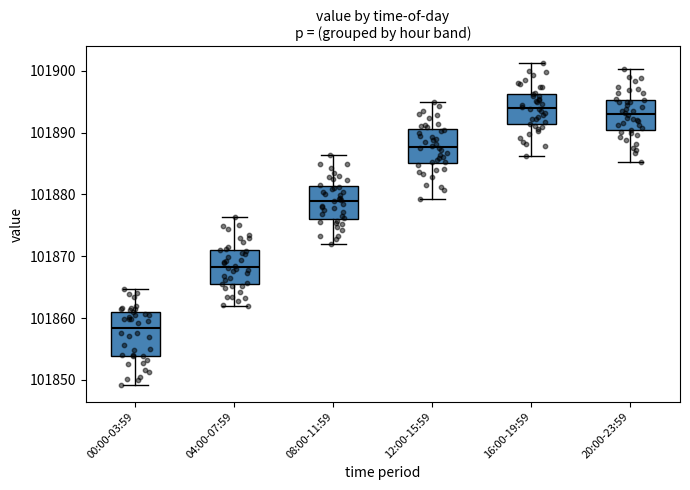

Reading left to right, read every box against the y-axis: the position of its median line, the range the box covers, and the ends of its whiskers. The values are not printed on the chart, so give them approximately, as read against the axis.

00:00-03:59: median 101858, box 101854 to 101861, whiskers 101849 to 101865
04:00-07:59: median 101868, box 101865 to 101871, whiskers 101862 to 101876
08:00-11:59: median 101879, box 101876 to 101881, whiskers 101872 to 101886
12:00-15:59: median 101888, box 101885 to 101891, whiskers 101879 to 101895
16:00-19:59: median 101894, box 101891 to 101896, whiskers 101886 to 101901
20:00-23:59: median 101893, box 101890 to 101895, whiskers 101885 to 101900